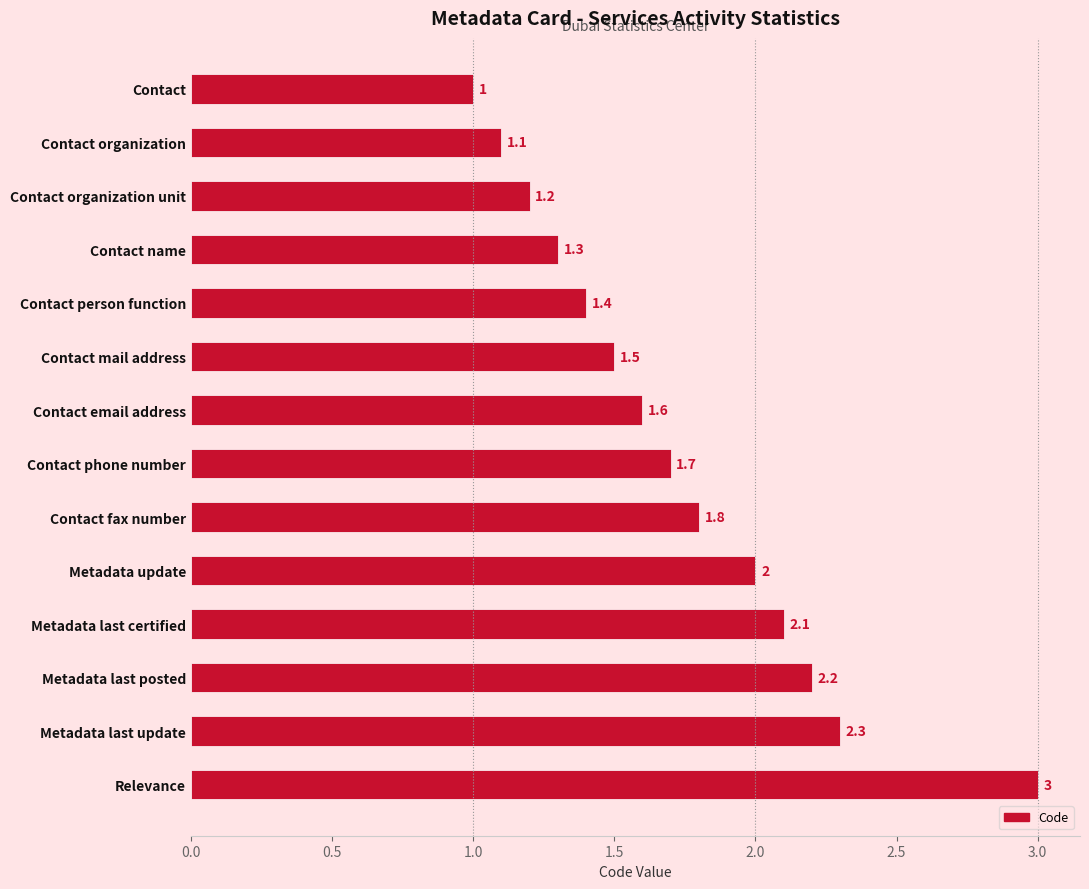

Reading top to bottom, what are all the values shown in this chart?

1.0	1.1	1.2	1.3	1.4	1.5	1.6	1.7	1.8	2.0	2.1	2.2	2.3	3.0